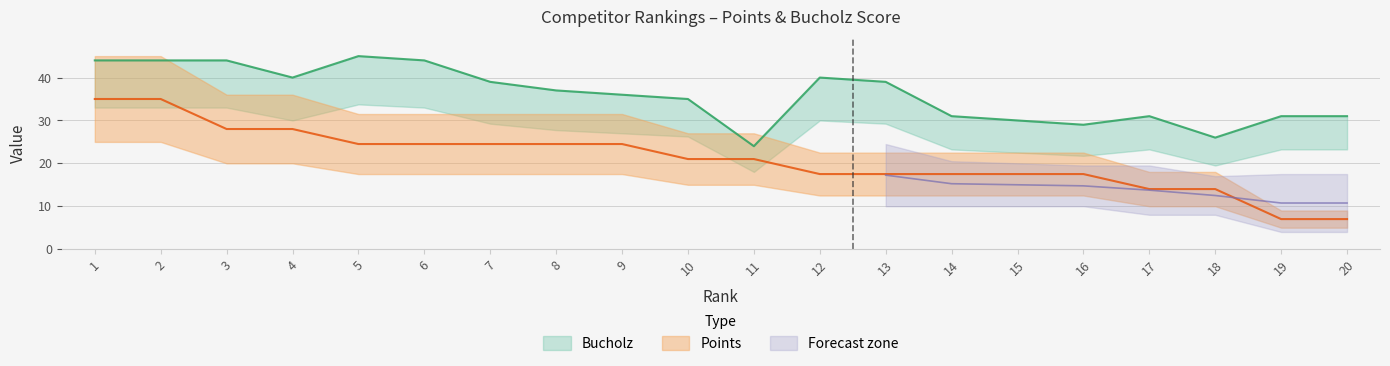

At which category is the sum across all series the highest?

1